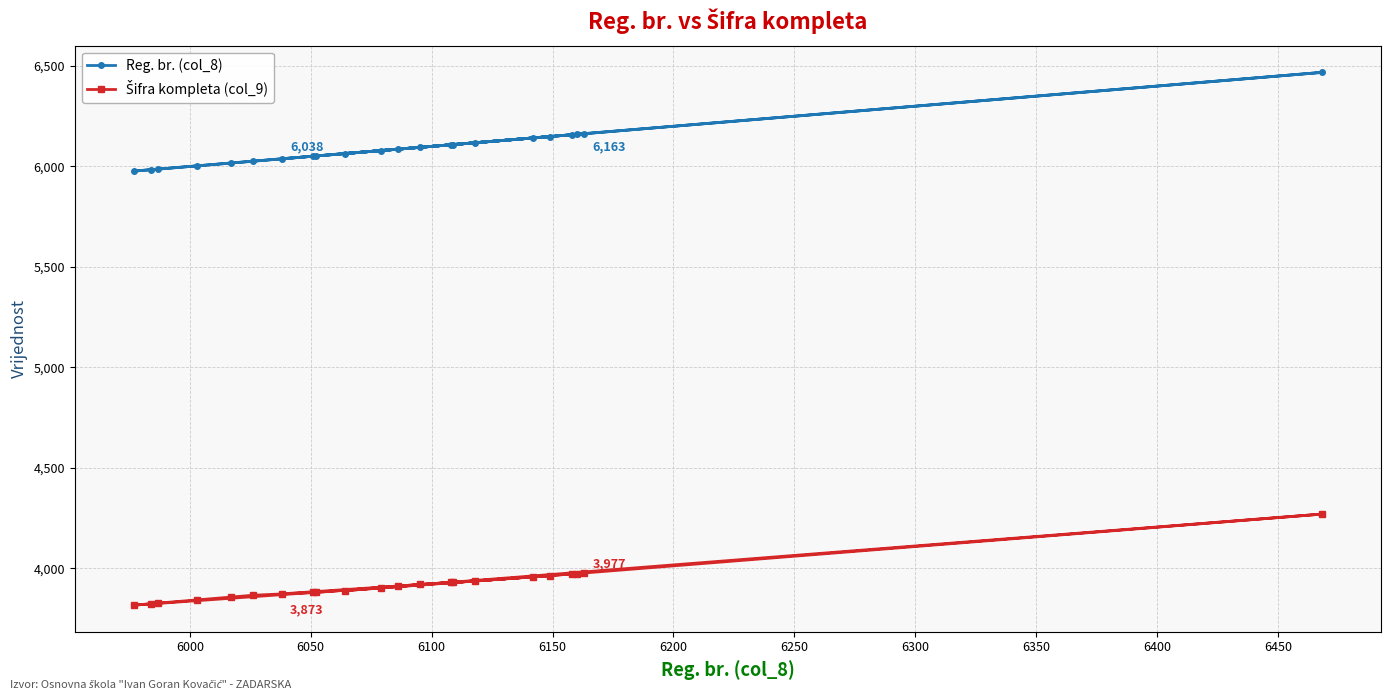

How many lines are shown in the chart?

2